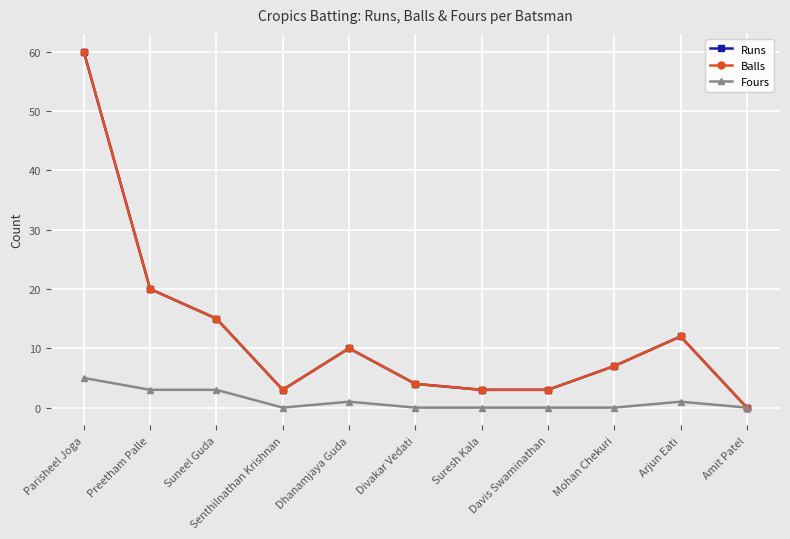

What is the total value across all series at Arjun Eati?

25